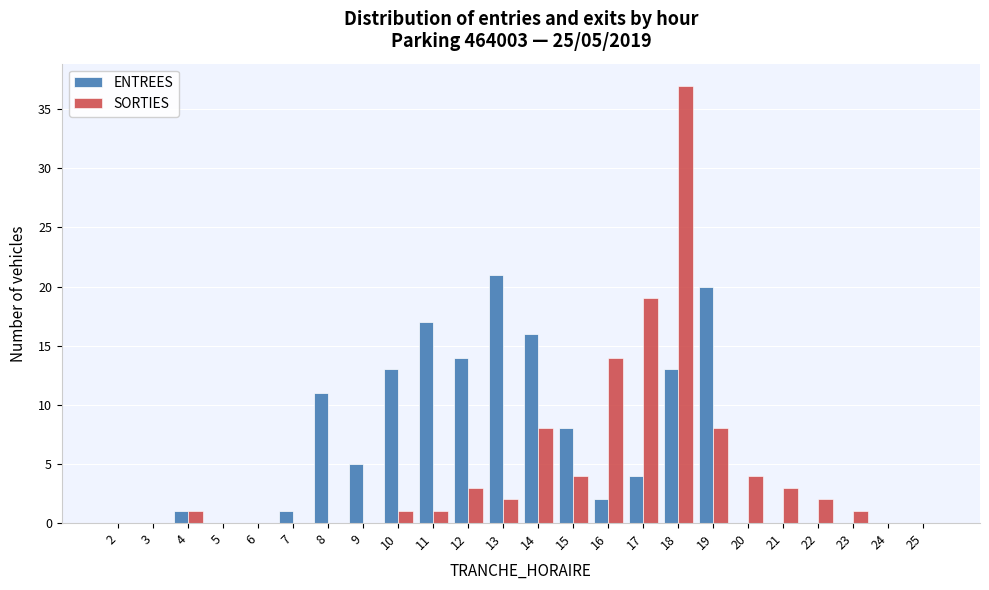

Is it true that SORTIES equals -15 at 3?

False